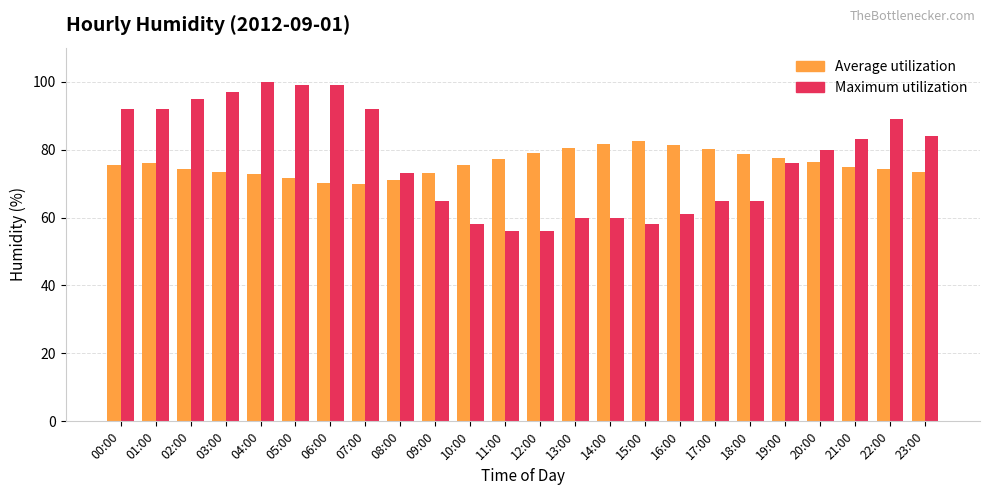

True or false: Average utilization has a value of 48.4 at 06:00.

False